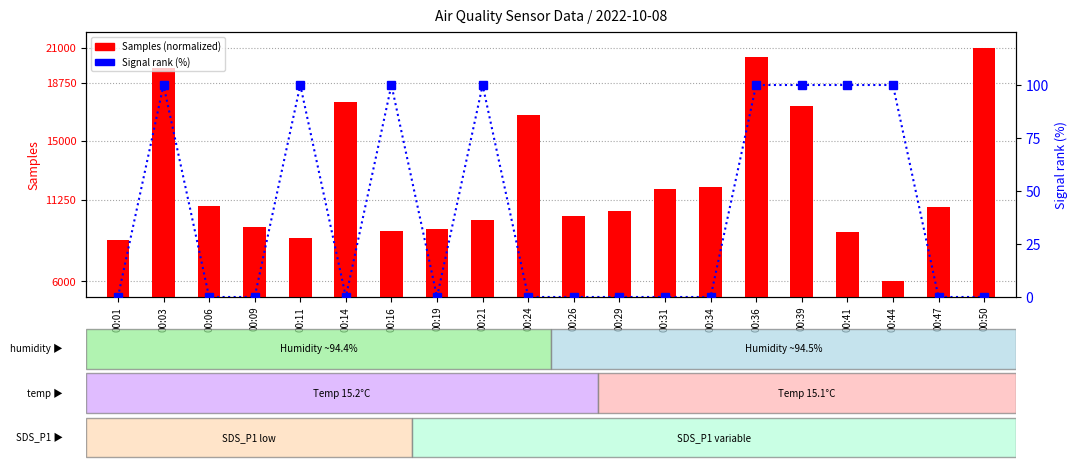

Rank the series by their average value, from highest to lowest.

Samples, Signal (normalized)